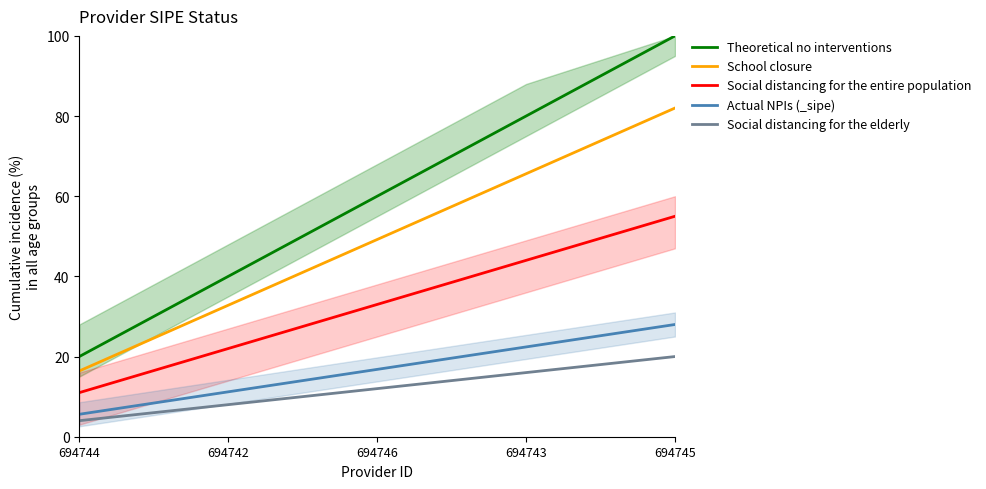

What is the label of the 2nd point from the left?

694742